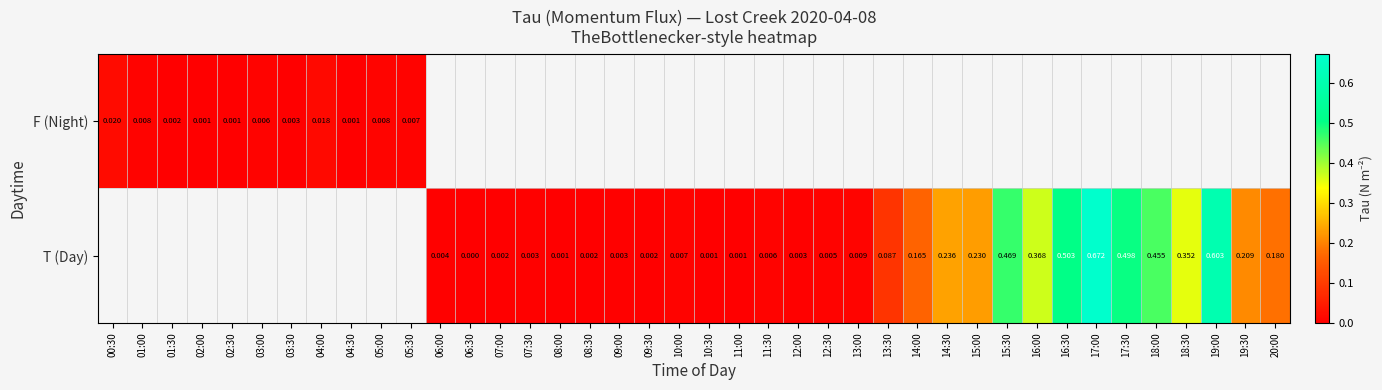

At how many categories does at least one series exceed 0?

40